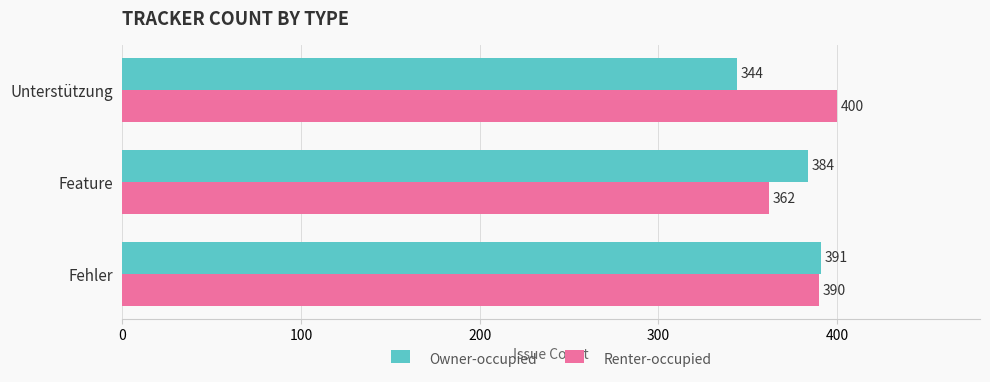

Count the number of data series in this chart.

2